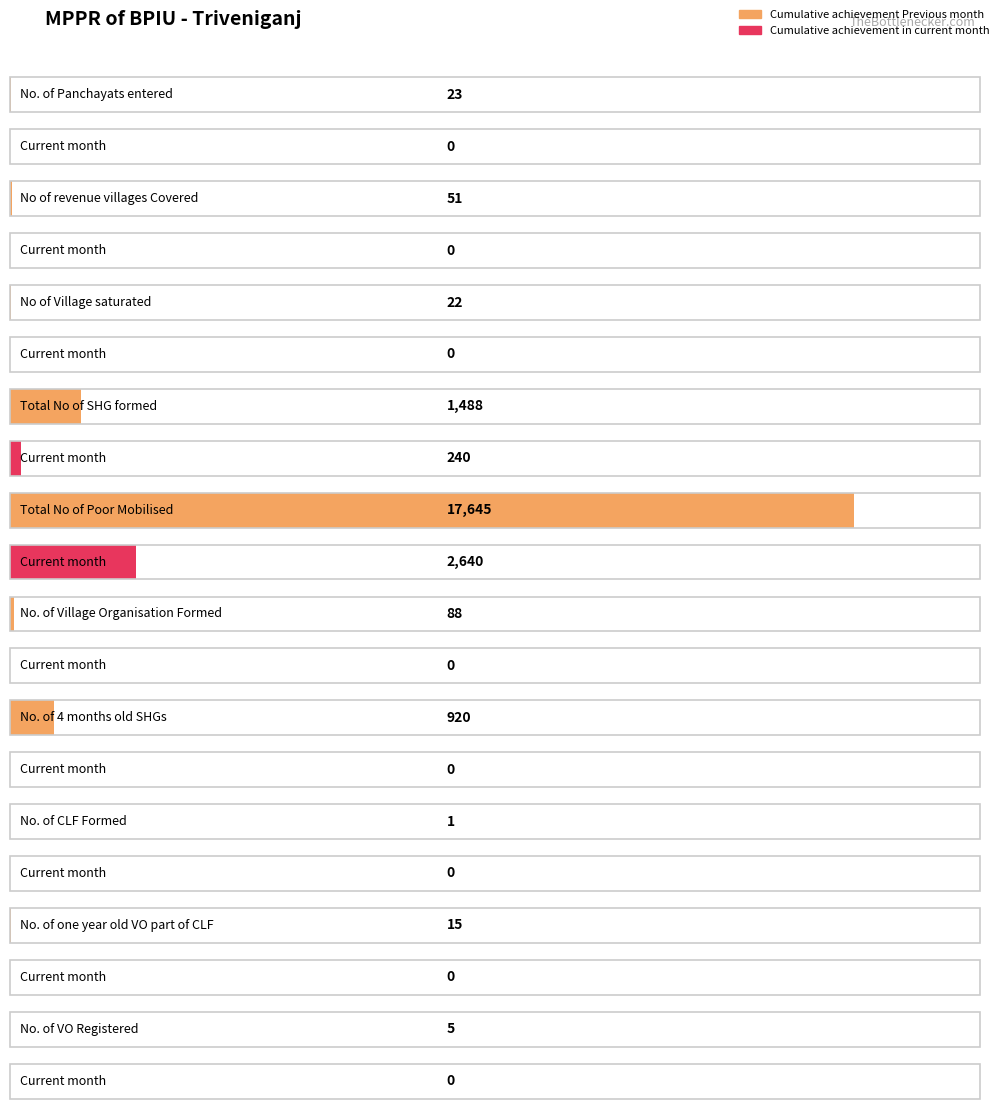

Which series changed the most between No. of Village Organisation Formed and No. of VO Registered?

Cumulative achievement Previous month